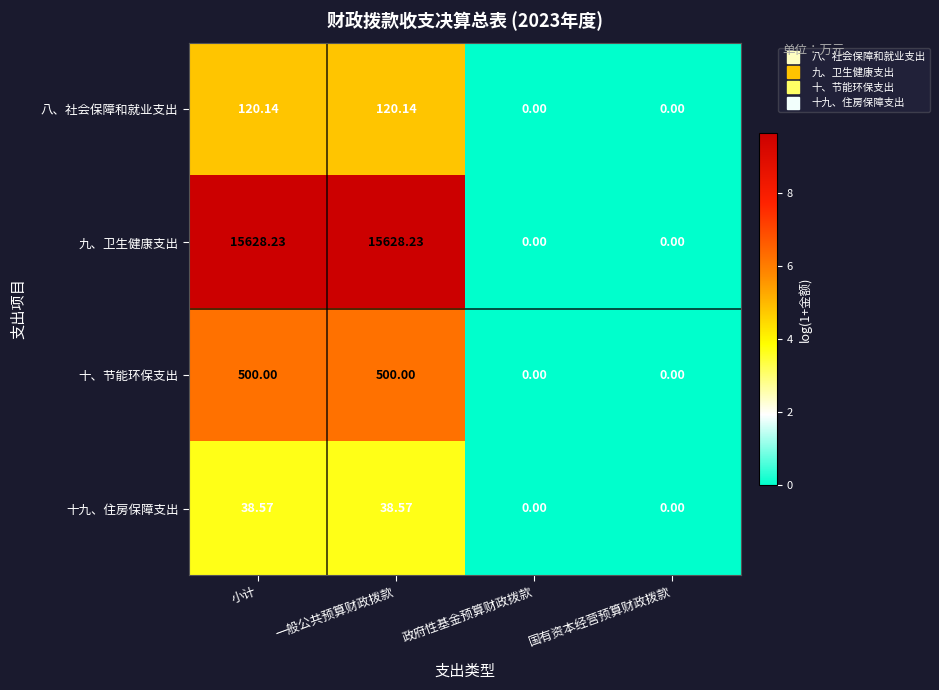

Rank the series by their maximum value, from lowest to highest.

十九、住房保障支出, 八、社会保障和就业支出, 十、节能环保支出, 九、卫生健康支出